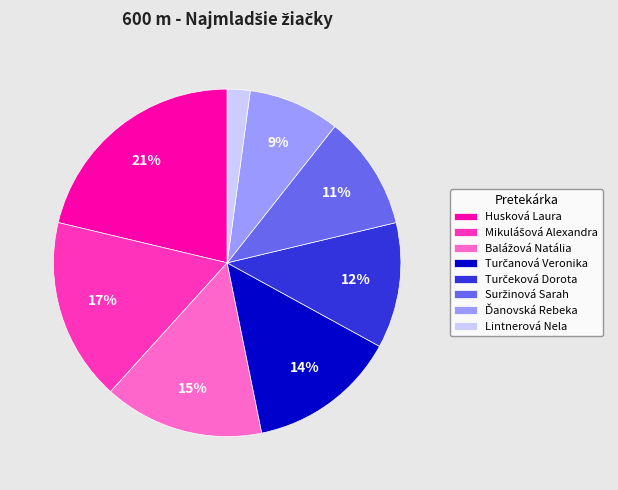

Does any single category account for the majority?

No